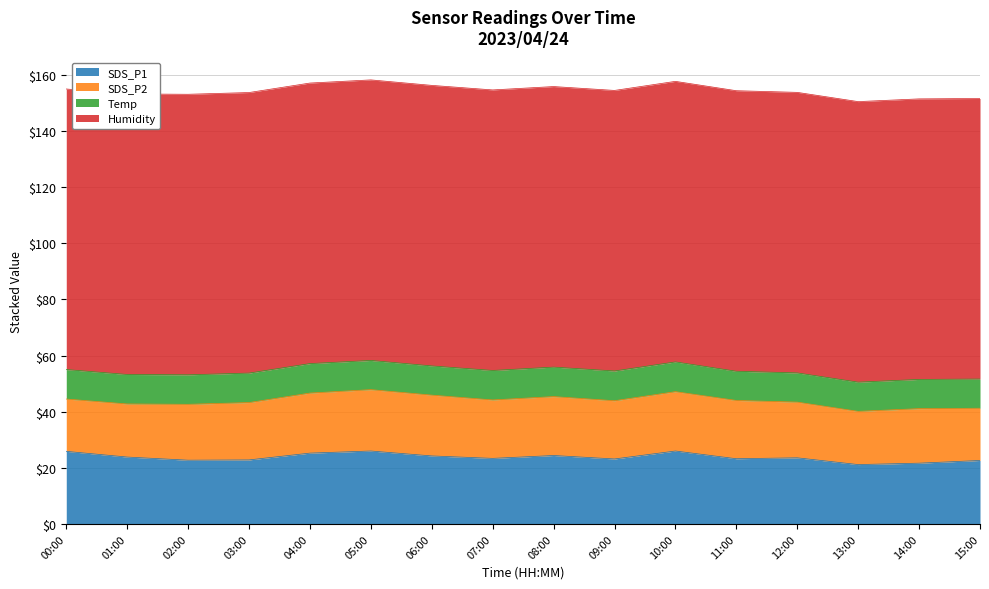

What is the label of the 15th point from the left?

14:00